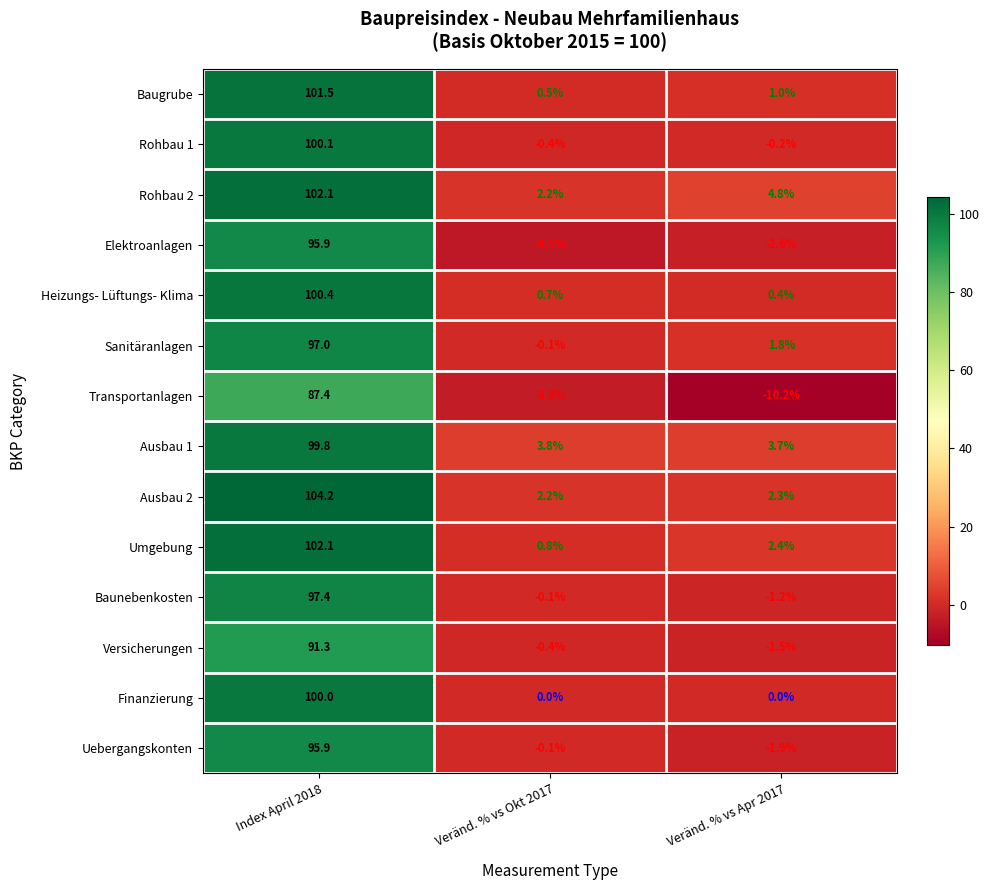

Which series has the largest total across all categories?

Rohbau 2